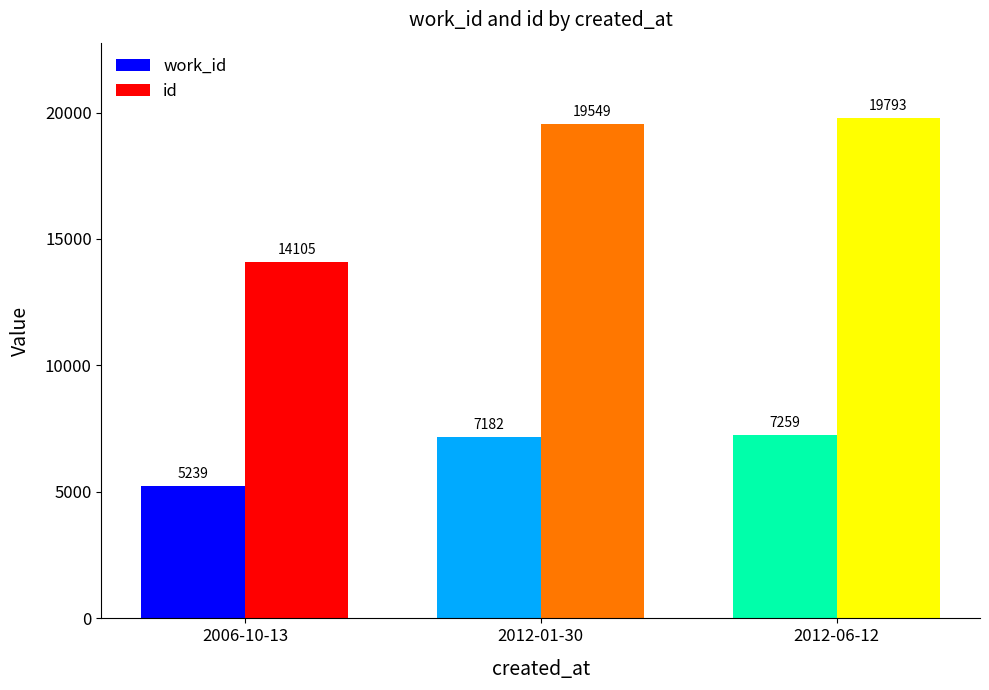

The id series shows 13070 at 2012-06-12. True or false?

False